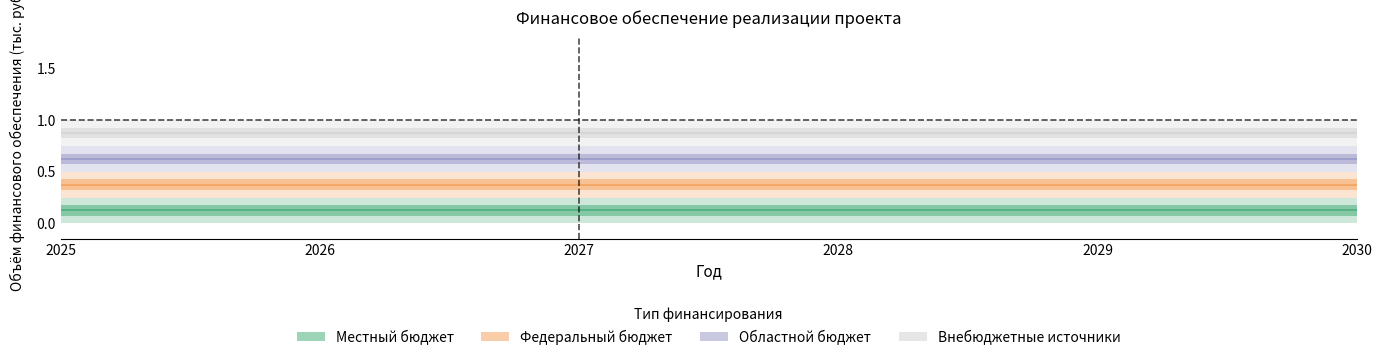

What value does the Местный бюджет series have at 2025?

0.1